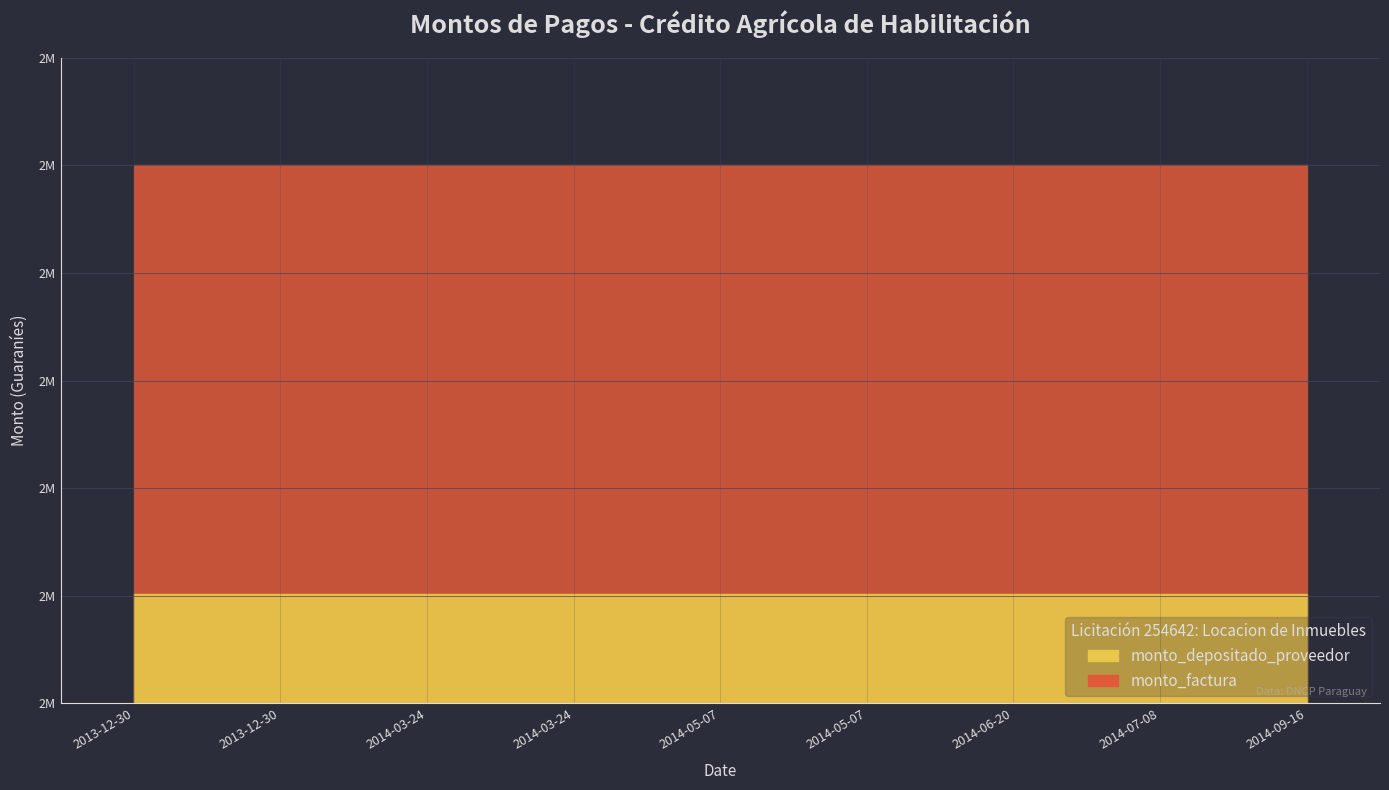

Which series changed the most between 2013-12-30 and 2014-07-08?

monto_depositado_proveedor